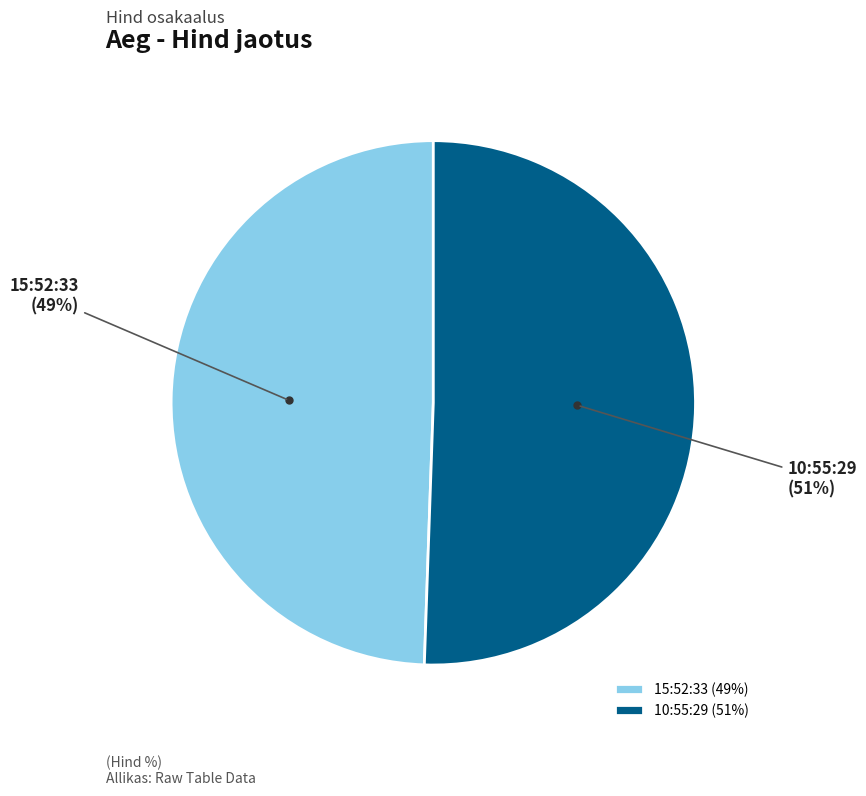

Is 10:55:29 the majority of the pie?

Yes